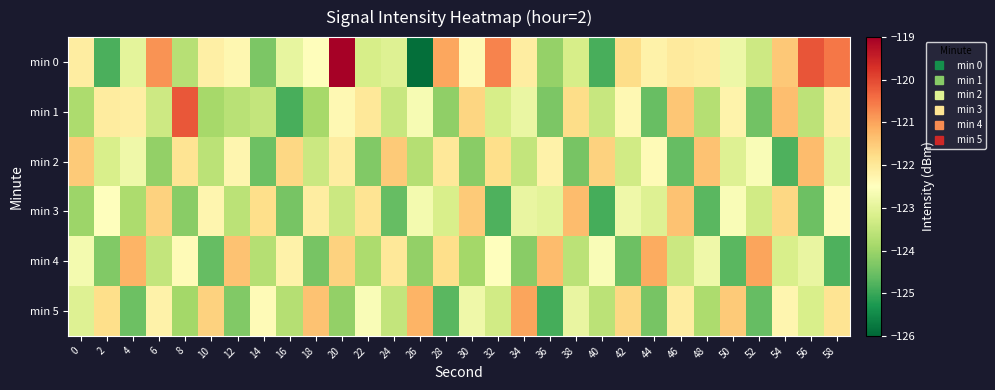

At how many categories does at least one series exceed -125?

30